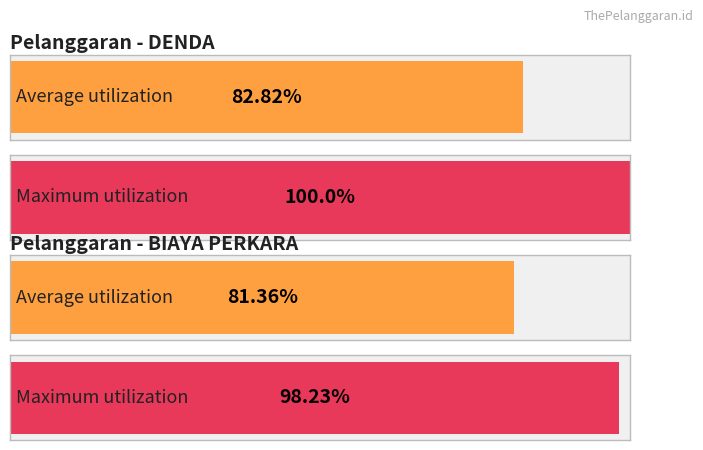

List the series in order of their overall mean, highest first.

DENDA, BIAYA PERKARA